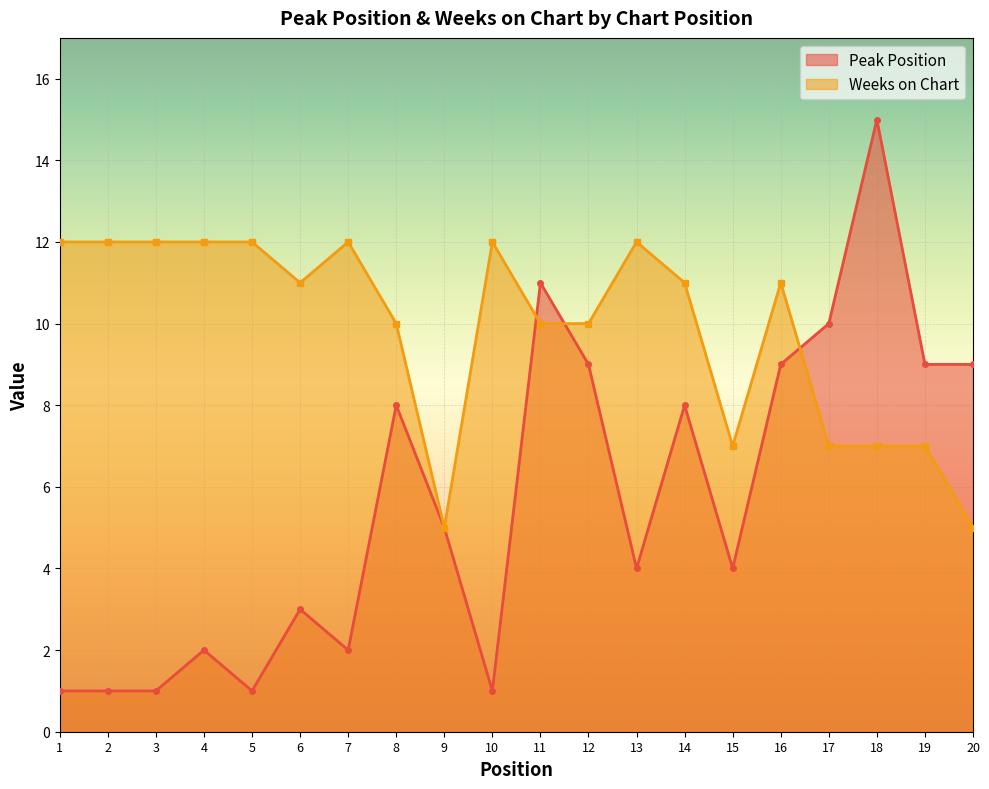

Rank the series by their maximum value, from highest to lowest.

Peak Position, Weeks on Chart